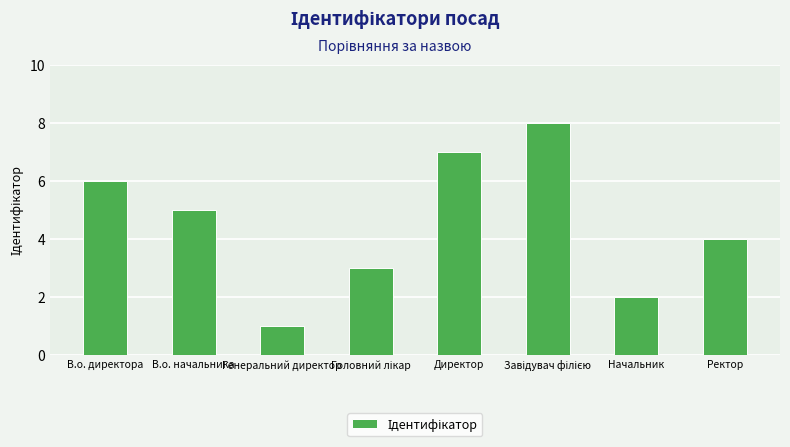

How many values are below 5?

4